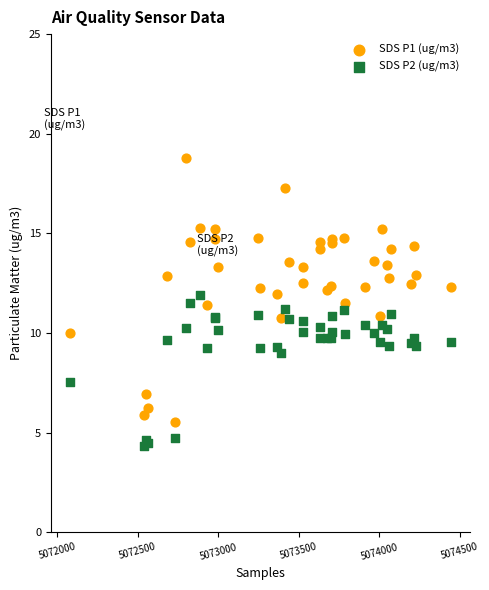

Which series contains the lowest Y value?

SDS P2 (ug/m3)